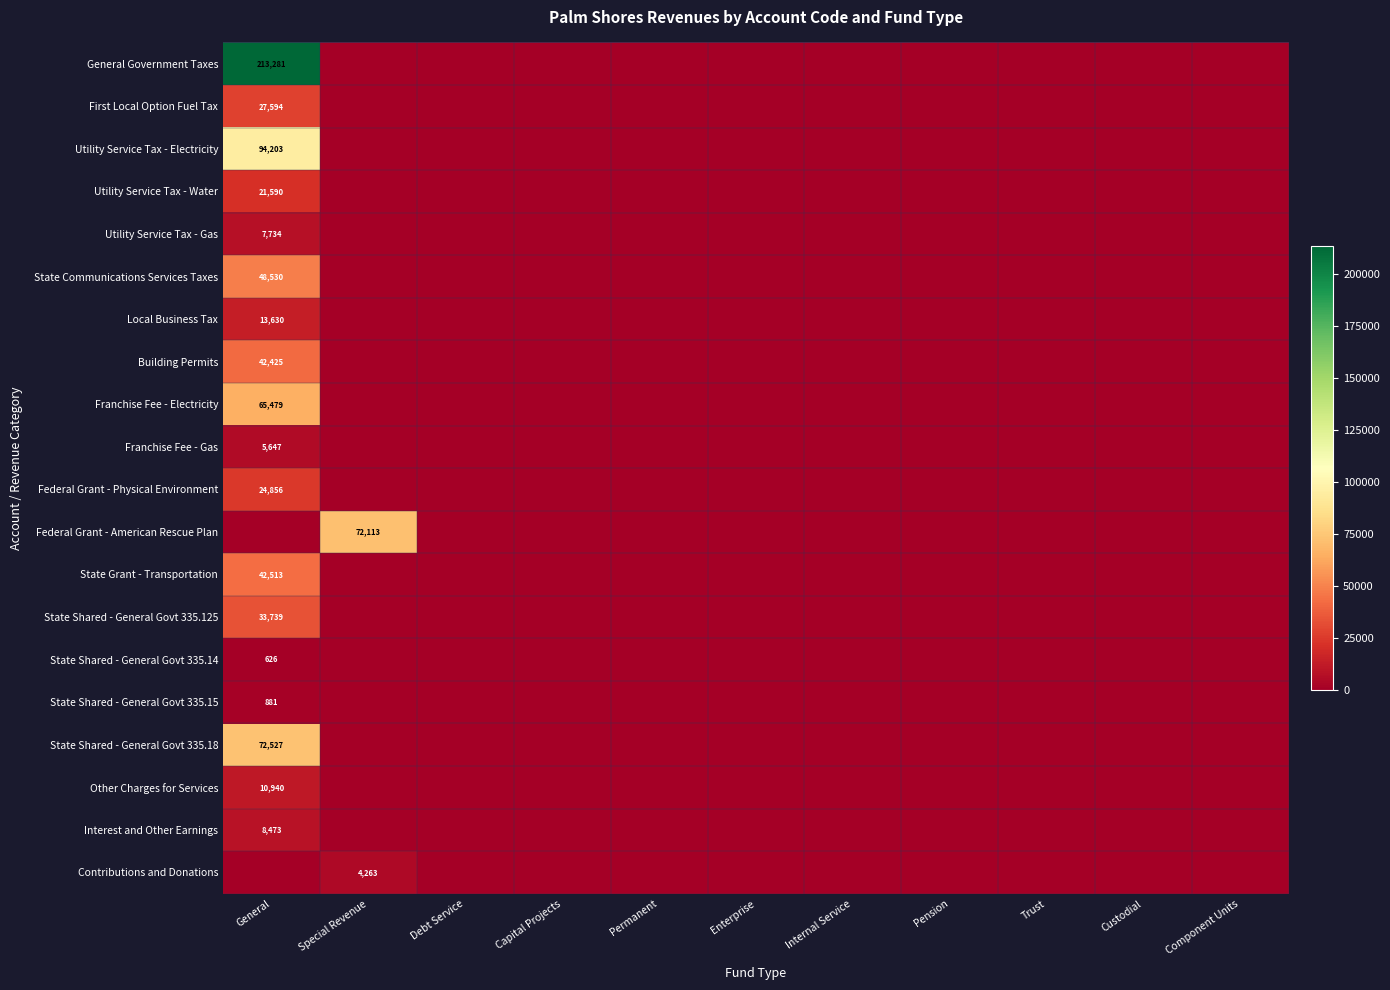

Which series has the largest total across all categories?

General Government Taxes